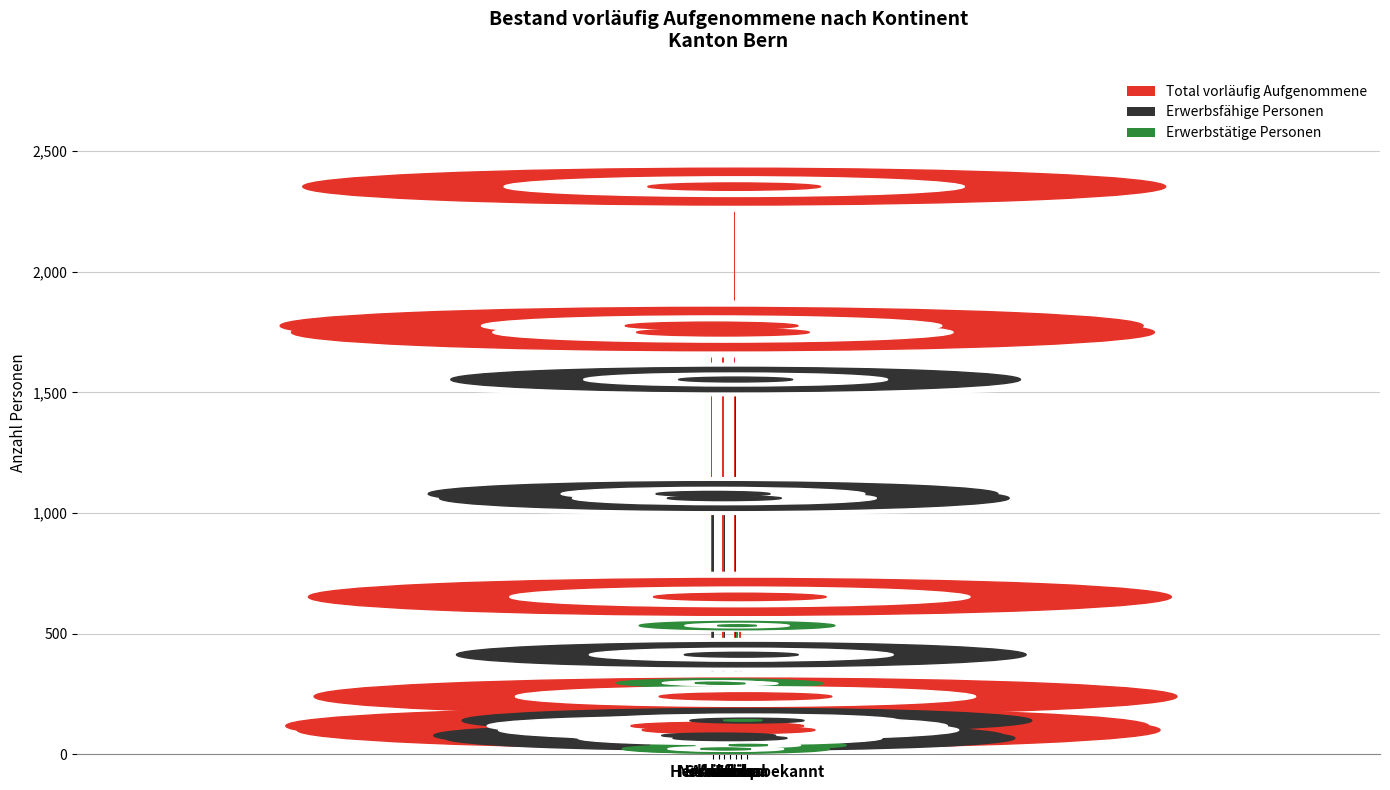

How many data points does each series have?

7